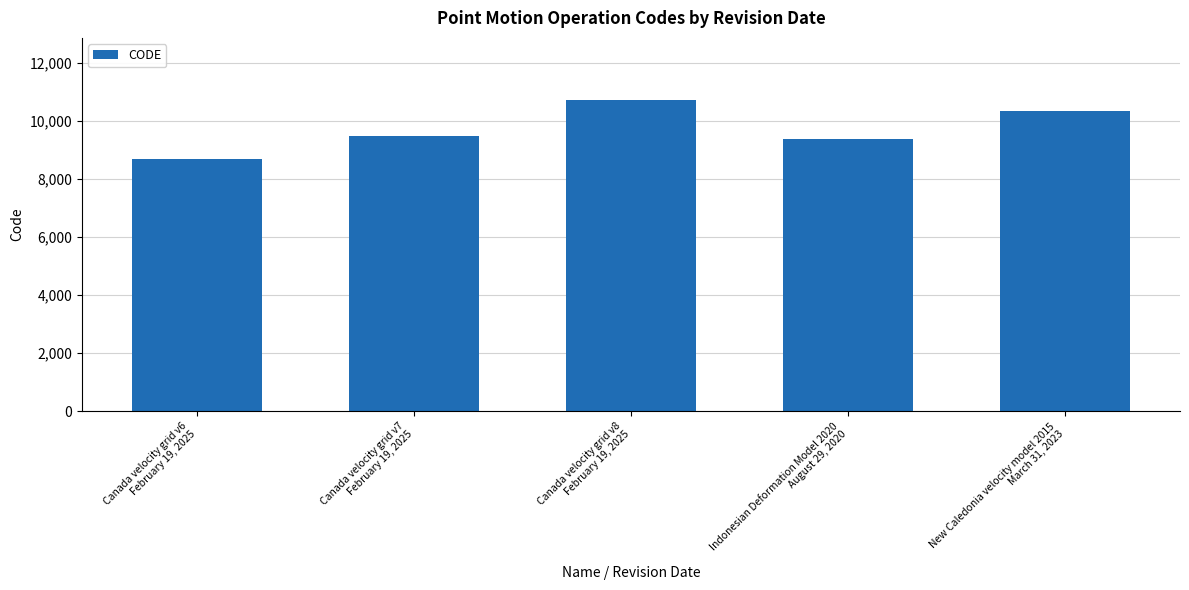

What position from the left is New Caledonia velocity model 2015
March 31, 2023?

5